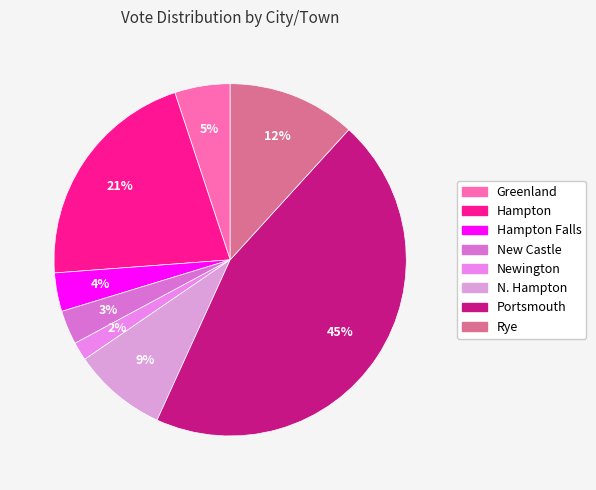

Rank the categories by value from lowest to highest.

Newington, New Castle, Hampton Falls, Greenland, N. Hampton, Rye, Hampton, Portsmouth